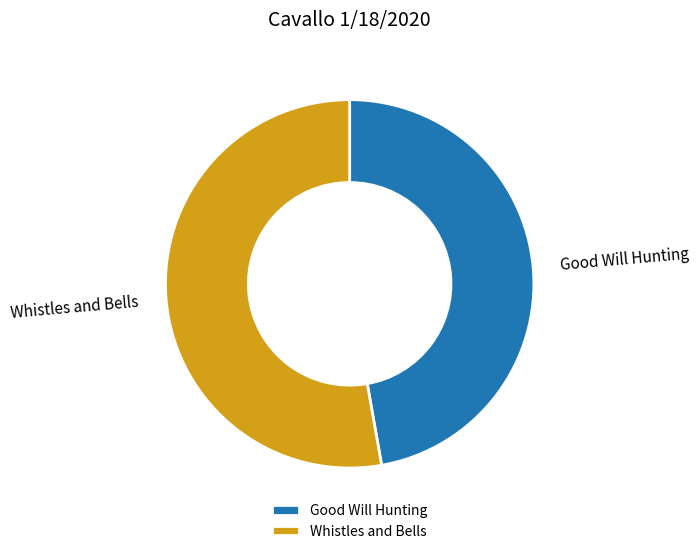

Which slice is the largest?

Whistles and Bells